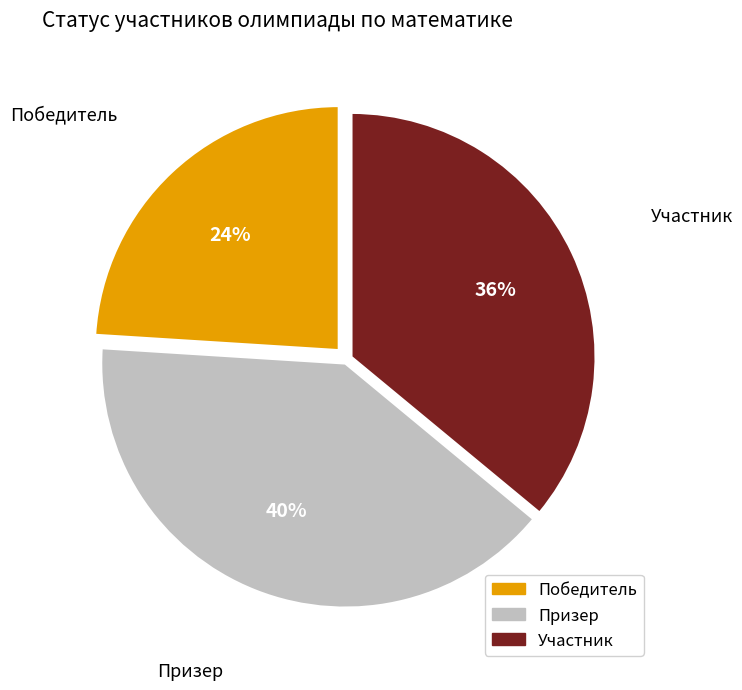

What is the largest slice in the pie chart?

Призер